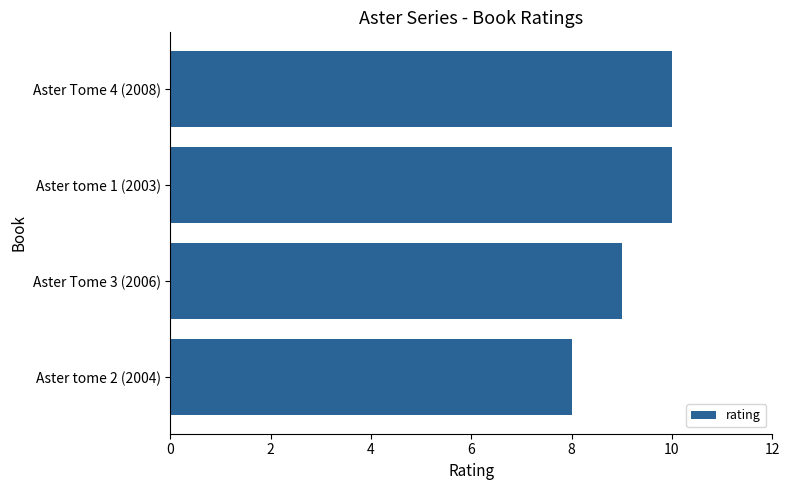

What is the average value?

9